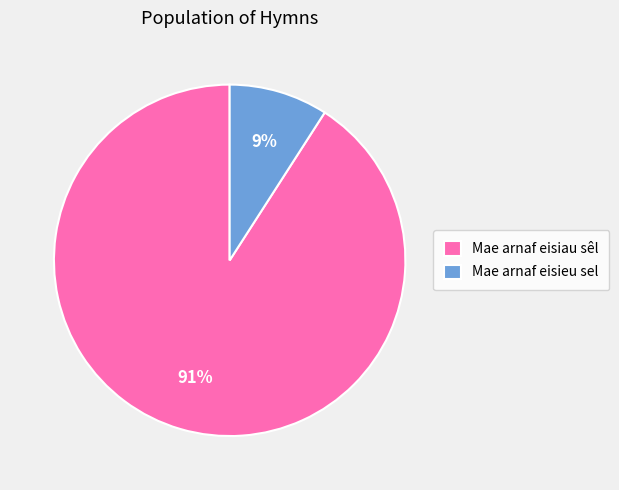

To the nearest percent, what is the combined percentage of Mae arnaf eisiau sêl and Mae arnaf eisieu sel?

100%